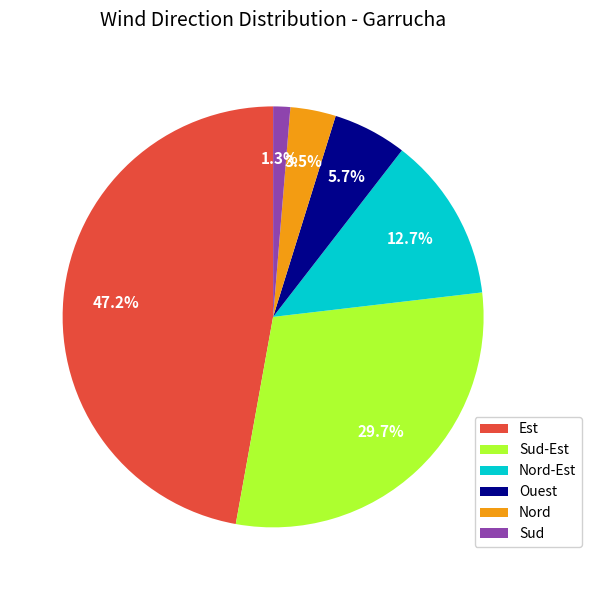

What is the largest slice in the pie chart?

Est